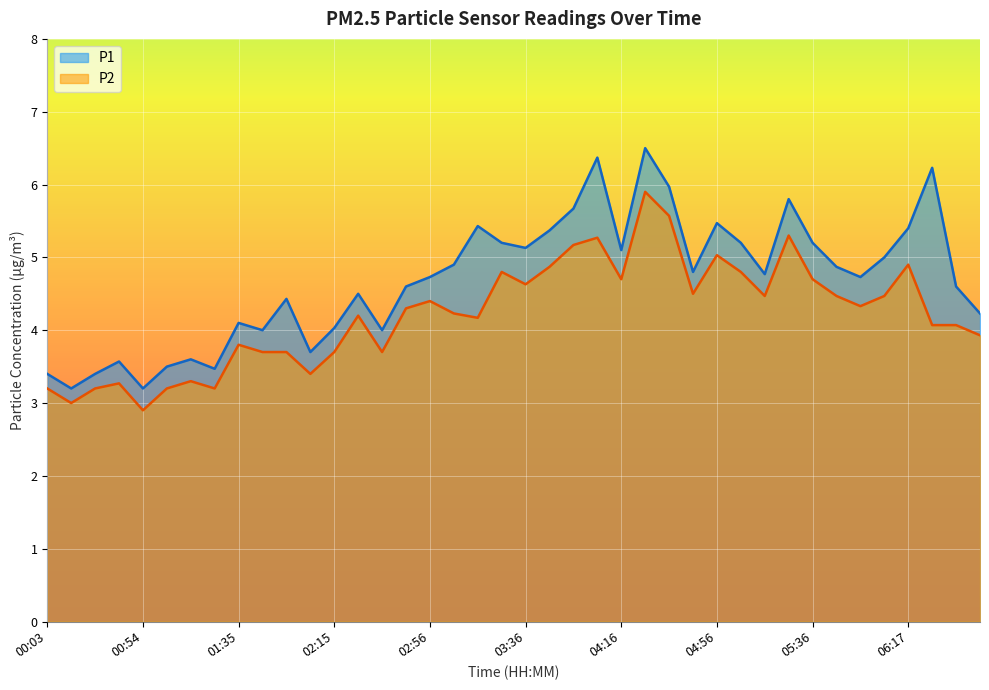

The value of P2 at 06:07 is 6.0. True or false?

False